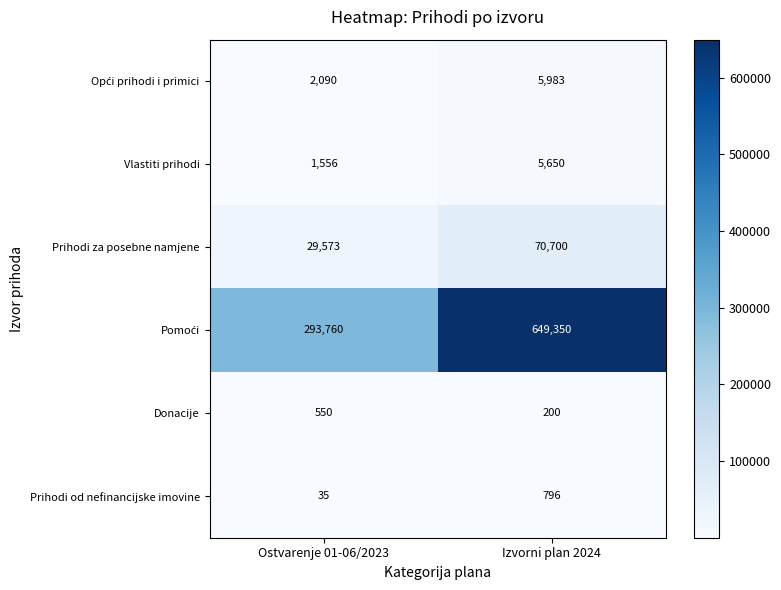

What is the spread (max minus min) of values at Izvorni plan 2024?

649150